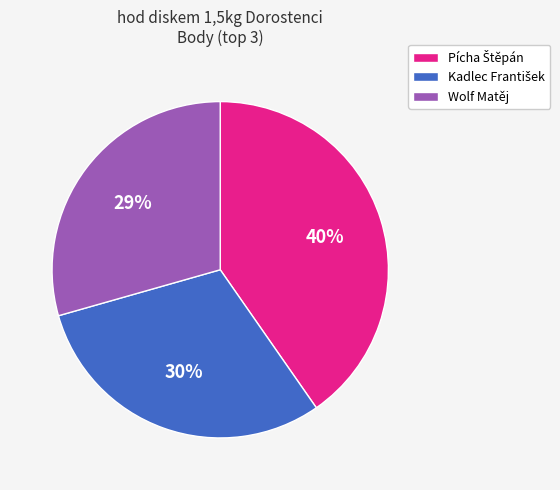

True or false: Wolf Matěj accounts for 24% of the total.

False